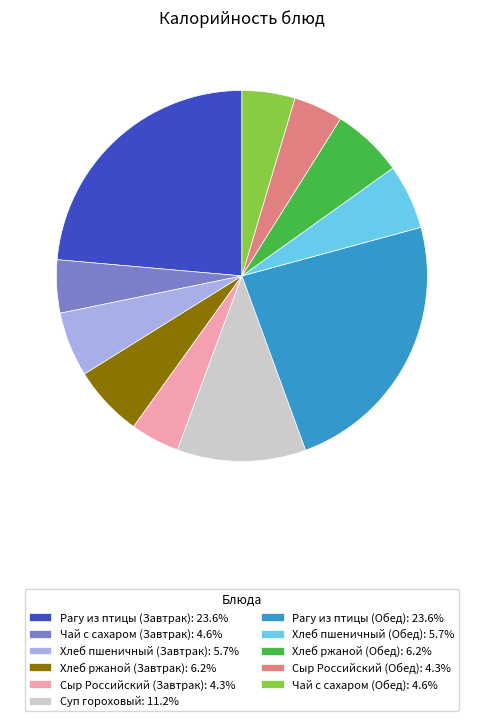

Does Хлеб пшеничный (Завтрак): 5.7% account for over 50% of the chart?

No